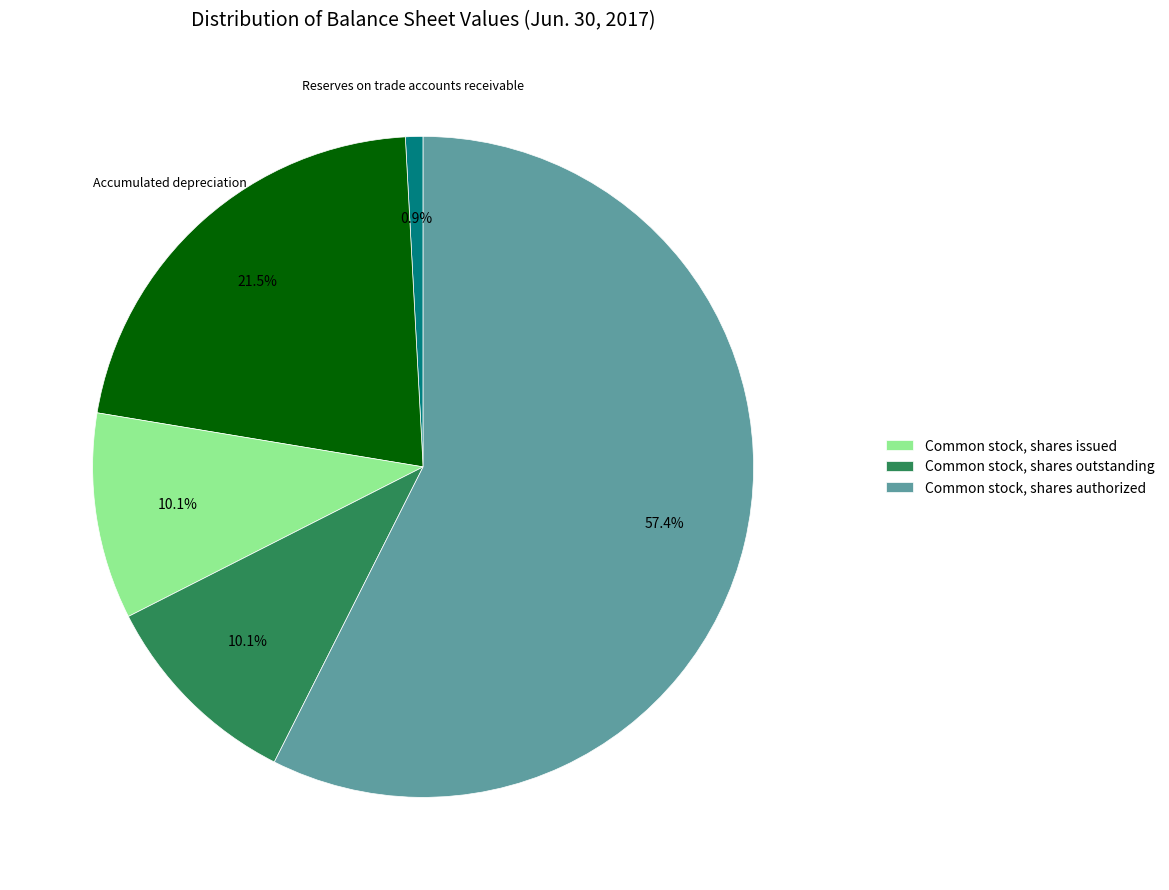

Is there any slice that represents more than half of the pie?

Yes